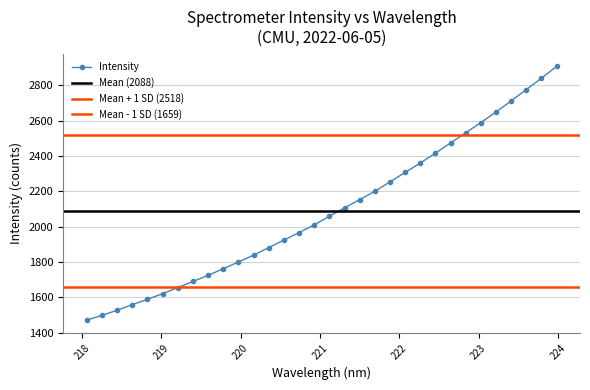

Is it true that the value at 220.7354 is 492.5?

False